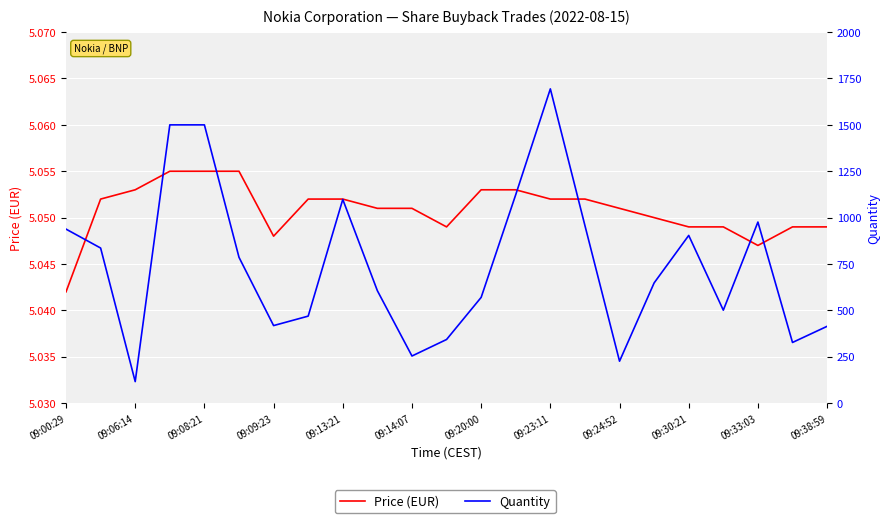

How many Price (EUR) values are between 5 and 6?

23